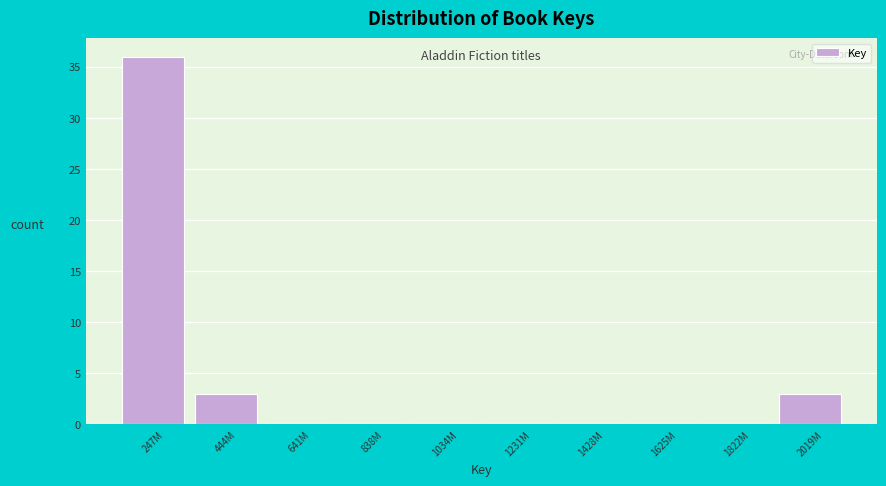

Reading right to left, list all the values displayed in this chart.

2019M=3	1822M=0	1625M=0	1428M=0	1231M=0	1034M=0	838M=0	641M=0	444M=3	247M=36